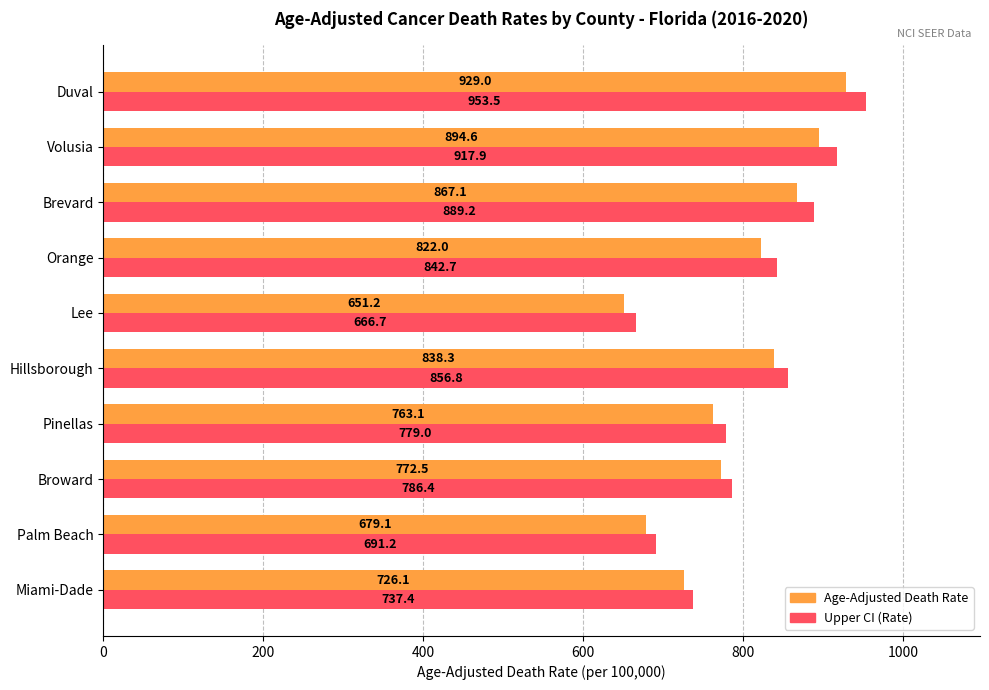

At how many categories does at least one series exceed 863?

3